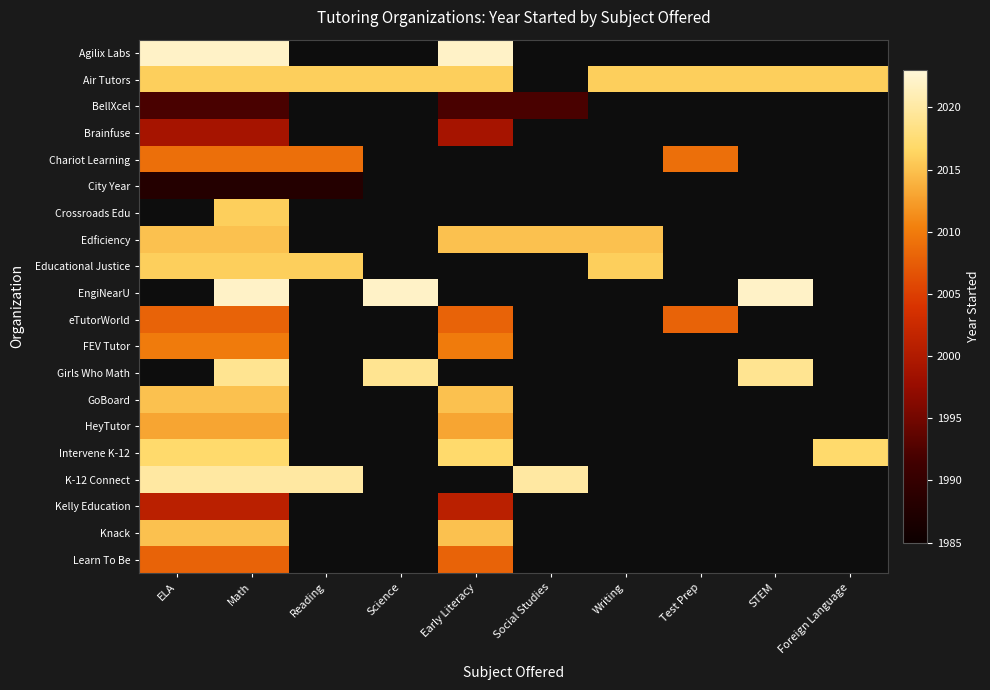

True or false: City Year has a value of 1.6 at STEM.

False